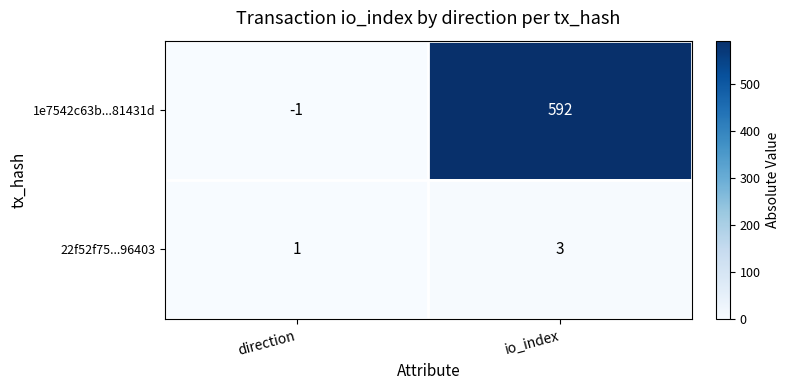

What is the maximum value for 22f52f75...96403?

3